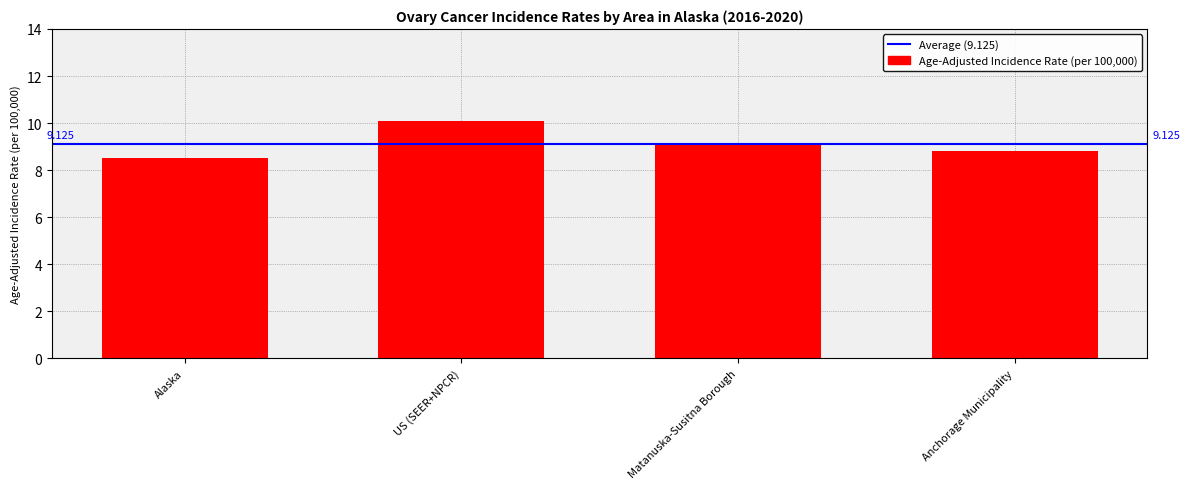

Which has a higher value, Alaska or Anchorage Municipality?

Anchorage Municipality